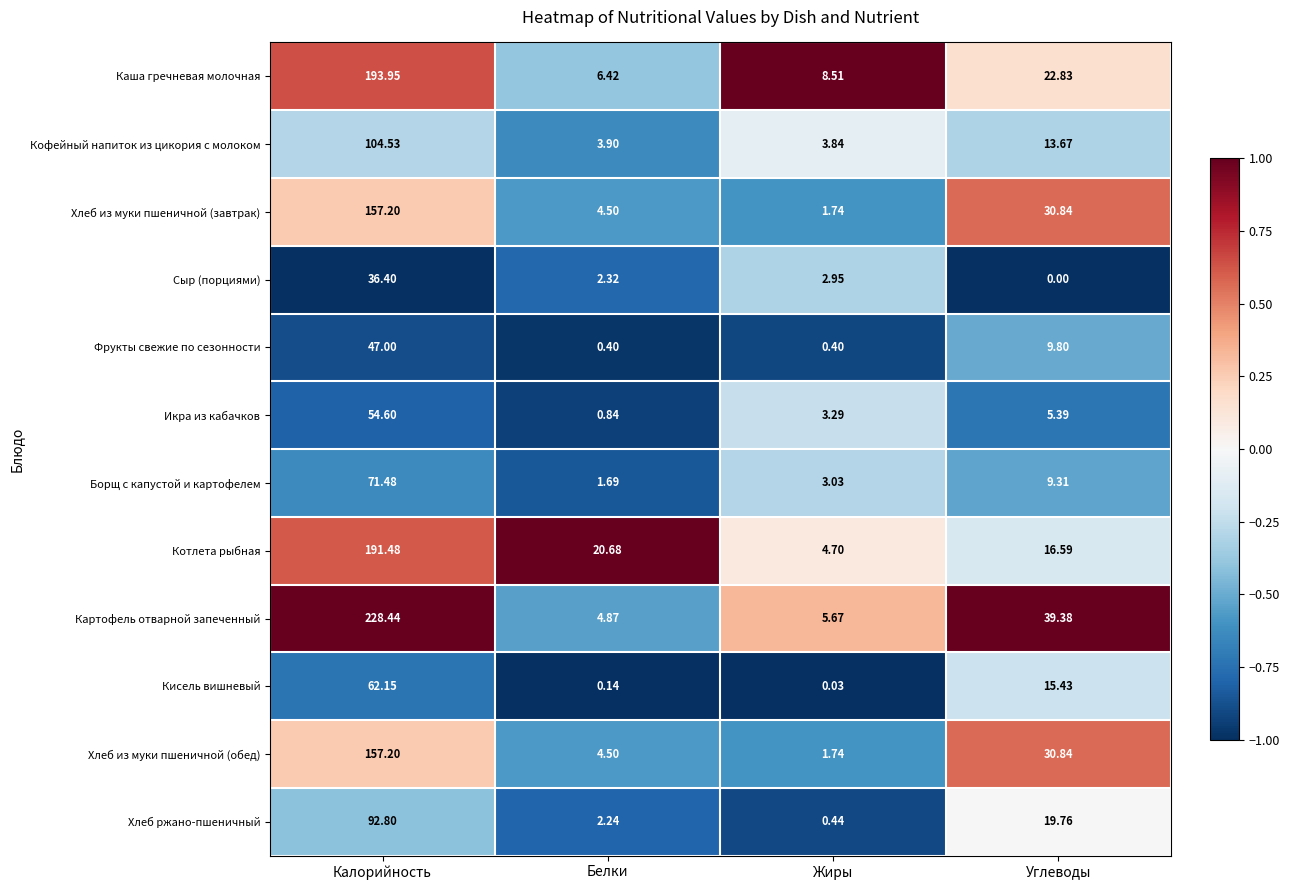

List the labels in order of Икра из кабачков value, smallest first.

Белки, Жиры, Углеводы, Калорийность